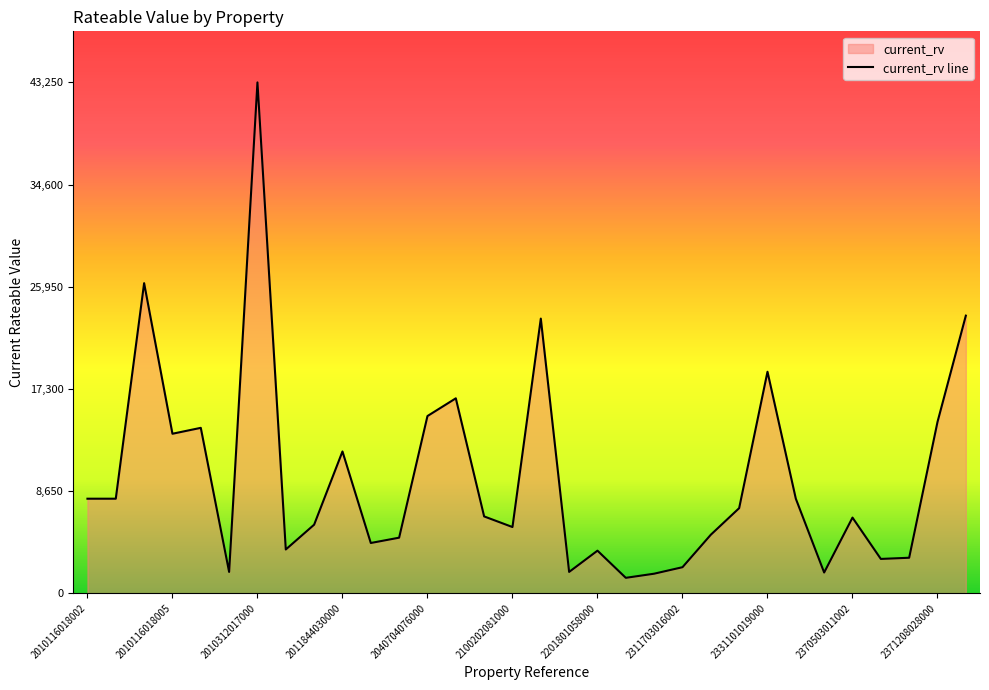

How many categories are shown in the chart?

32